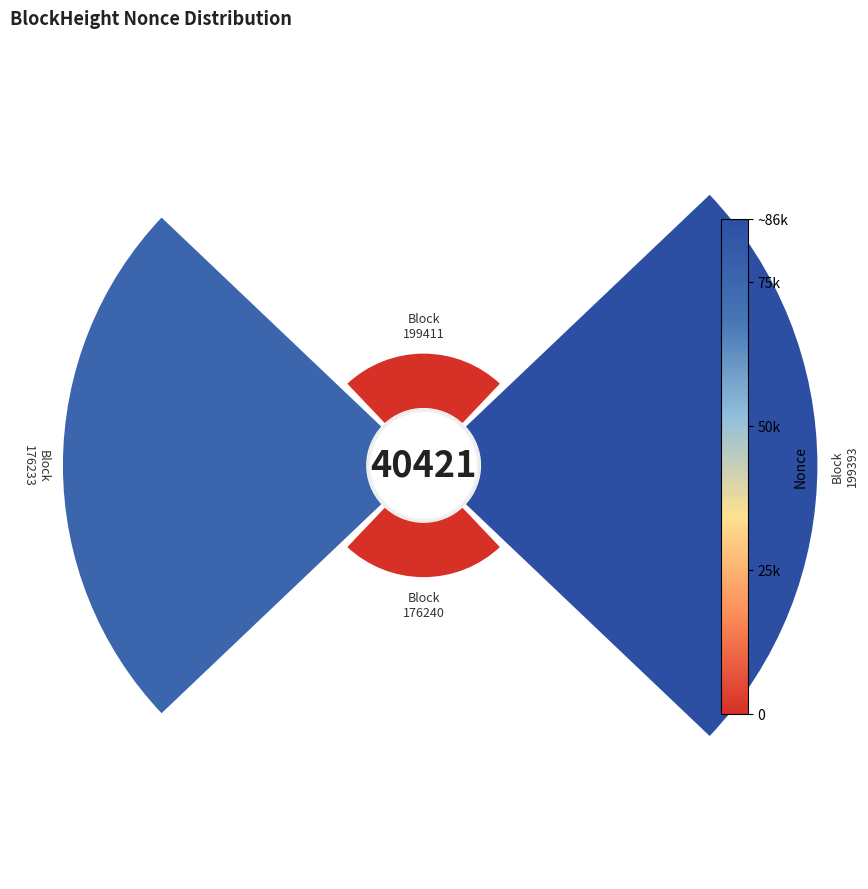

To the nearest percent, what is the average slice percentage?

25%